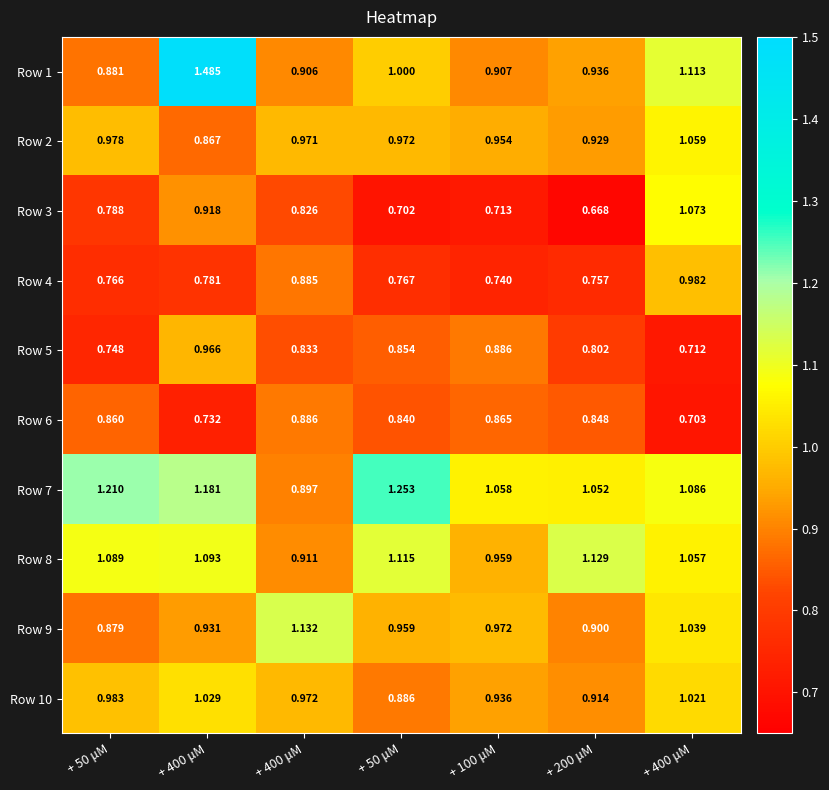

Reading left to right, transcribe all the data shown in this chart.

Row 1: + 50 μM=0.9	+ 400 μM=1.5	+ 400 μM=0.9	+ 50 μM=1.0	+ 100 μM=0.9	+ 200 μM=0.9	+ 400 μM=1.1
Row 2: + 50 μM=1.0	+ 400 μM=0.9	+ 400 μM=1.0	+ 50 μM=1.0	+ 100 μM=1.0	+ 200 μM=0.9	+ 400 μM=1.1
Row 3: + 50 μM=0.8	+ 400 μM=0.9	+ 400 μM=0.8	+ 50 μM=0.7	+ 100 μM=0.7	+ 200 μM=0.7	+ 400 μM=1.1
Row 4: + 50 μM=0.8	+ 400 μM=0.8	+ 400 μM=0.9	+ 50 μM=0.8	+ 100 μM=0.7	+ 200 μM=0.8	+ 400 μM=1.0
Row 5: + 50 μM=0.7	+ 400 μM=1.0	+ 400 μM=0.8	+ 50 μM=0.9	+ 100 μM=0.9	+ 200 μM=0.8	+ 400 μM=0.7
Row 6: + 50 μM=0.9	+ 400 μM=0.7	+ 400 μM=0.9	+ 50 μM=0.8	+ 100 μM=0.9	+ 200 μM=0.8	+ 400 μM=0.7
Row 7: + 50 μM=1.2	+ 400 μM=1.2	+ 400 μM=0.9	+ 50 μM=1.3	+ 100 μM=1.1	+ 200 μM=1.1	+ 400 μM=1.1
Row 8: + 50 μM=1.1	+ 400 μM=1.1	+ 400 μM=0.9	+ 50 μM=1.1	+ 100 μM=1.0	+ 200 μM=1.1	+ 400 μM=1.1
Row 9: + 50 μM=0.9	+ 400 μM=0.9	+ 400 μM=1.1	+ 50 μM=1.0	+ 100 μM=1.0	+ 200 μM=0.9	+ 400 μM=1.0
Row 10: + 50 μM=1.0	+ 400 μM=1.0	+ 400 μM=1.0	+ 50 μM=0.9	+ 100 μM=0.9	+ 200 μM=0.9	+ 400 μM=1.0